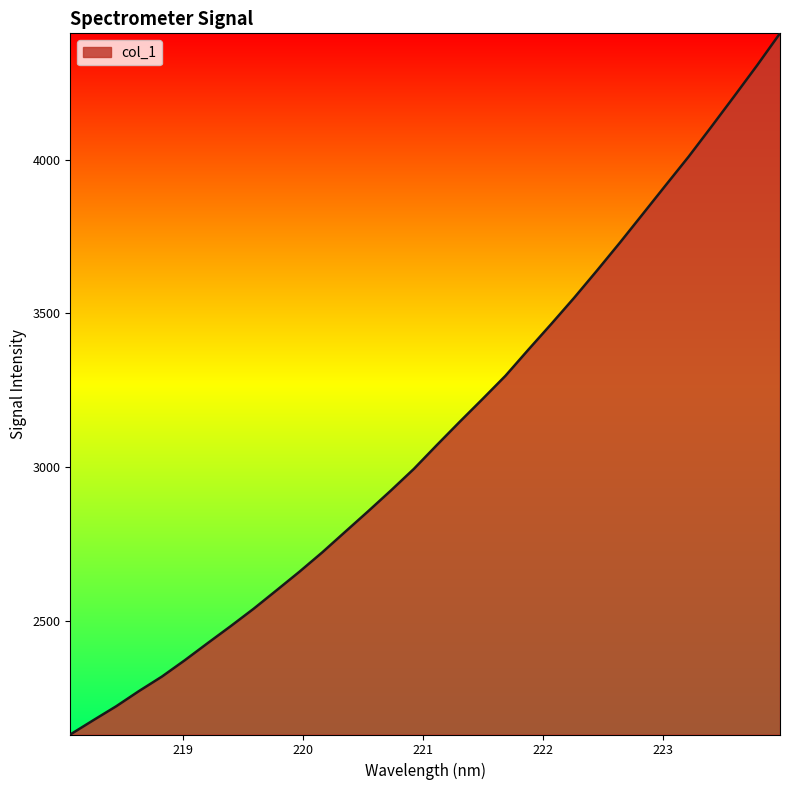

What is the greatest value displayed?

4410.7